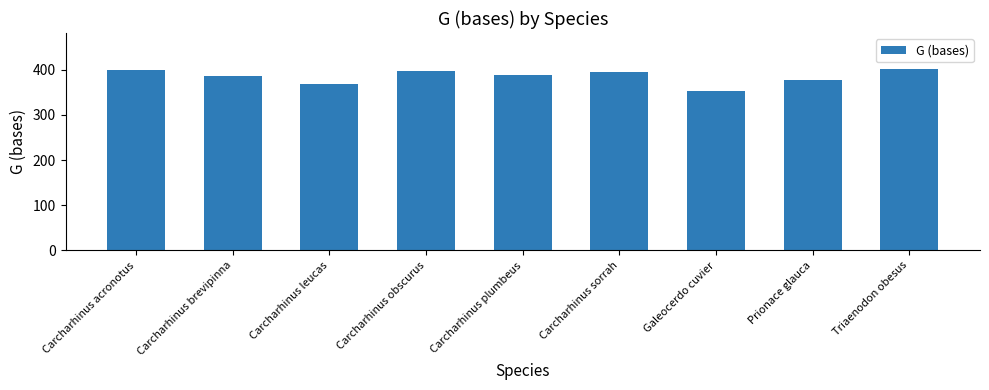

What is the label of the 5th bar from the right?

Carcharhinus plumbeus